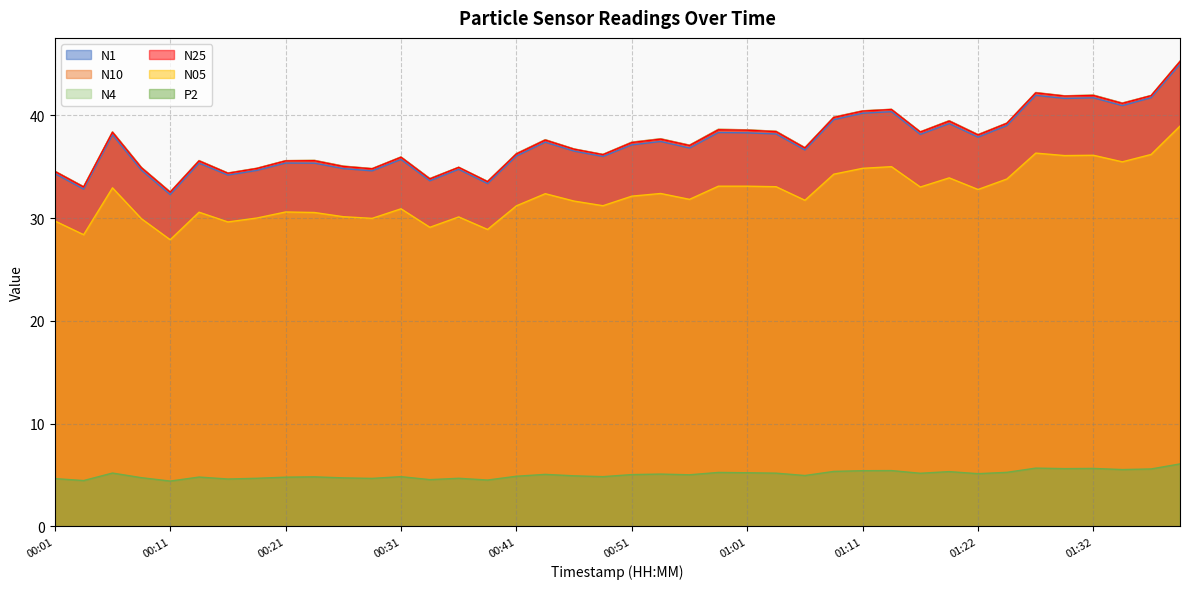

True or false: N4 and P2 intersect in this chart.

False